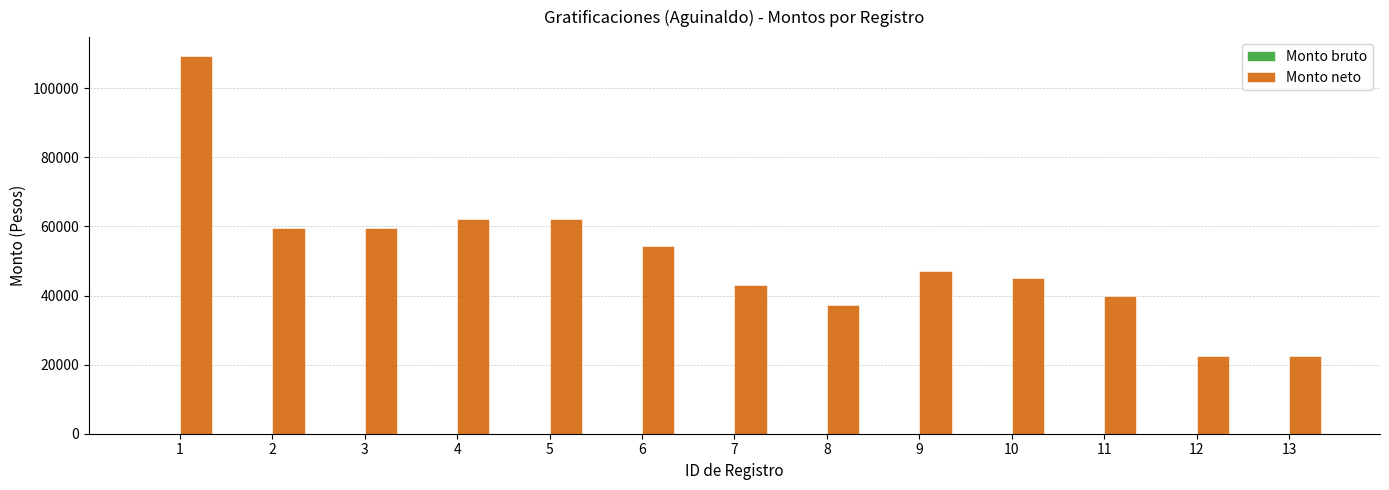

Between 3 and 13, which is larger?

3